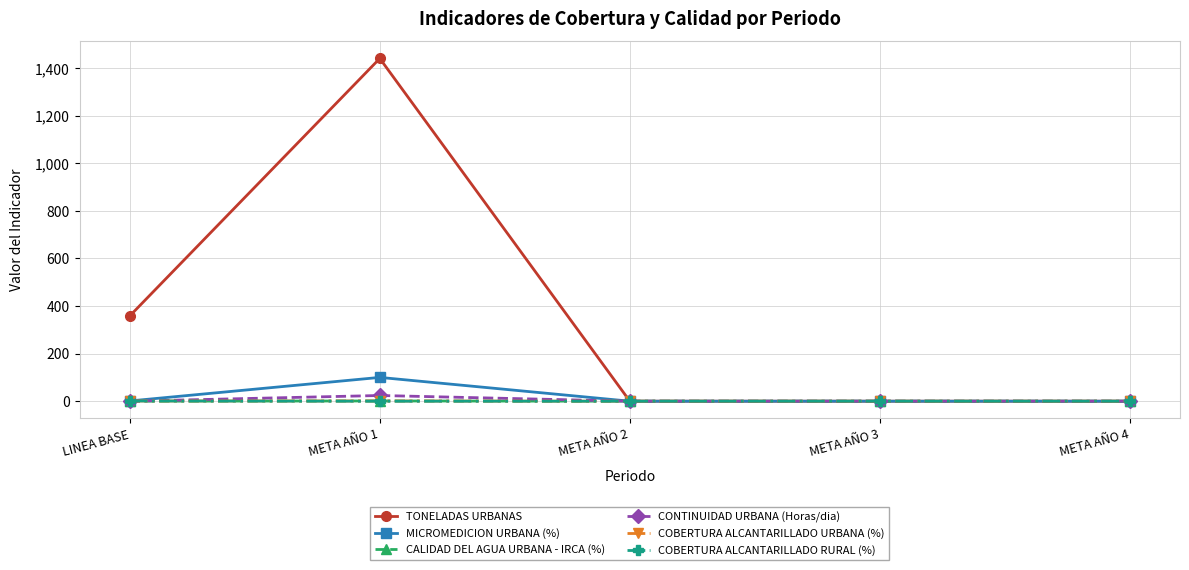

What is the label of the 3rd point from the left?

META AÑO 2